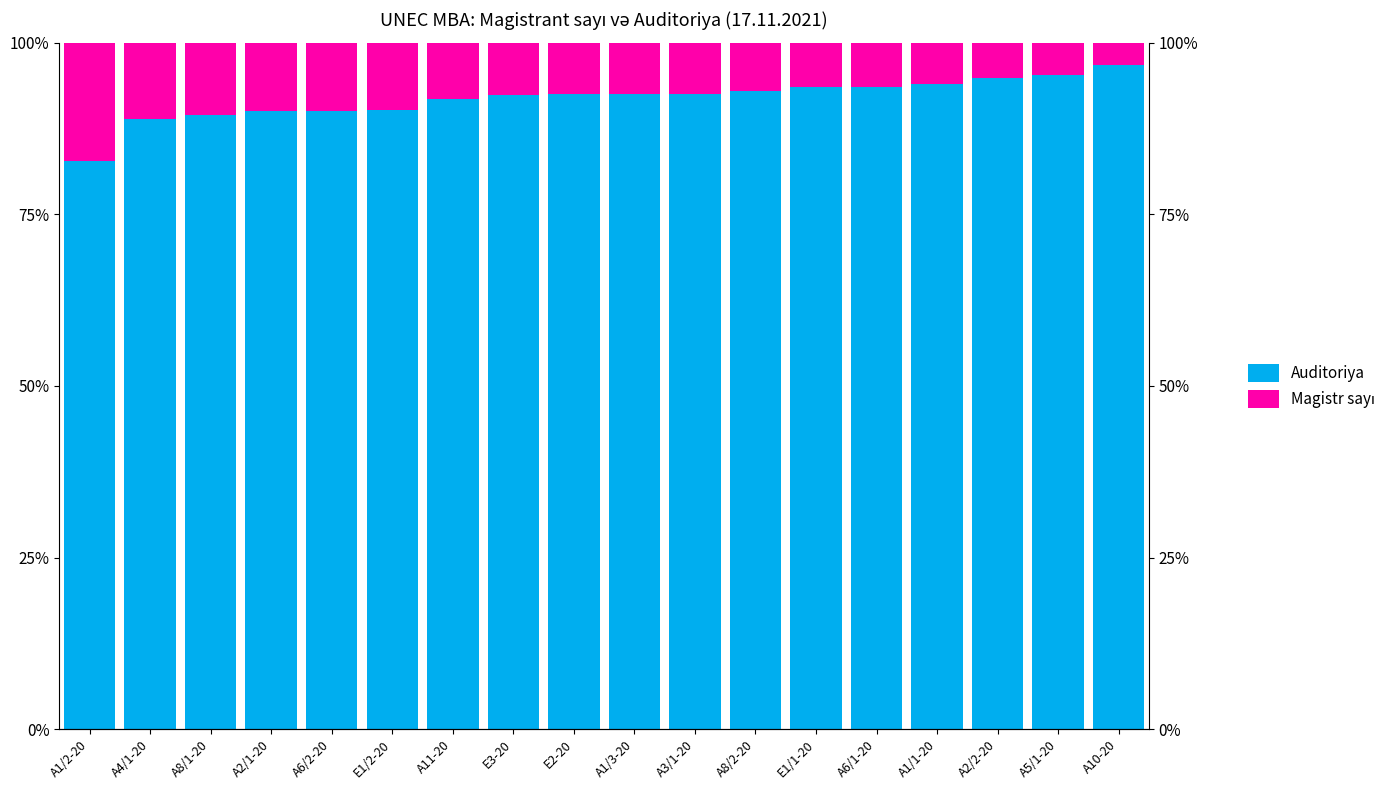

At which category does the chart reach its peak across all series?

A10-20